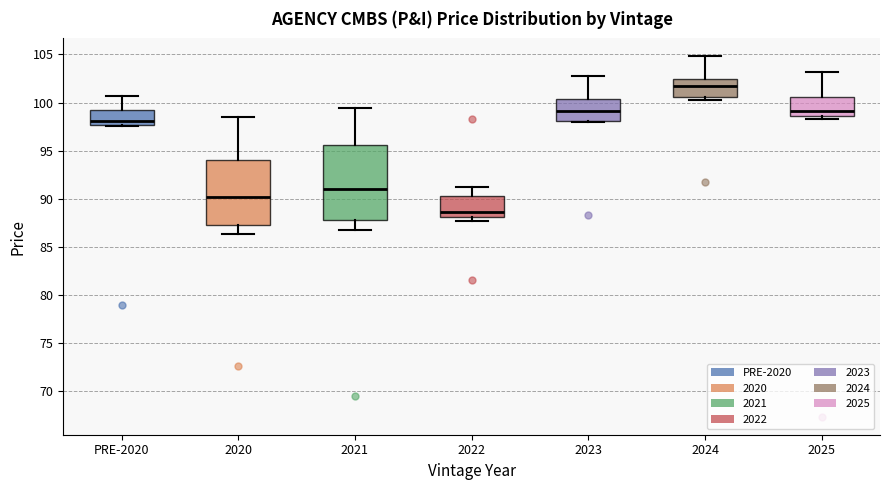

Where does the median line of the box for PRE-2020 sit on the y-axis? The values are not printed on the chart, so give them approximately, as read against the axis.

98.0